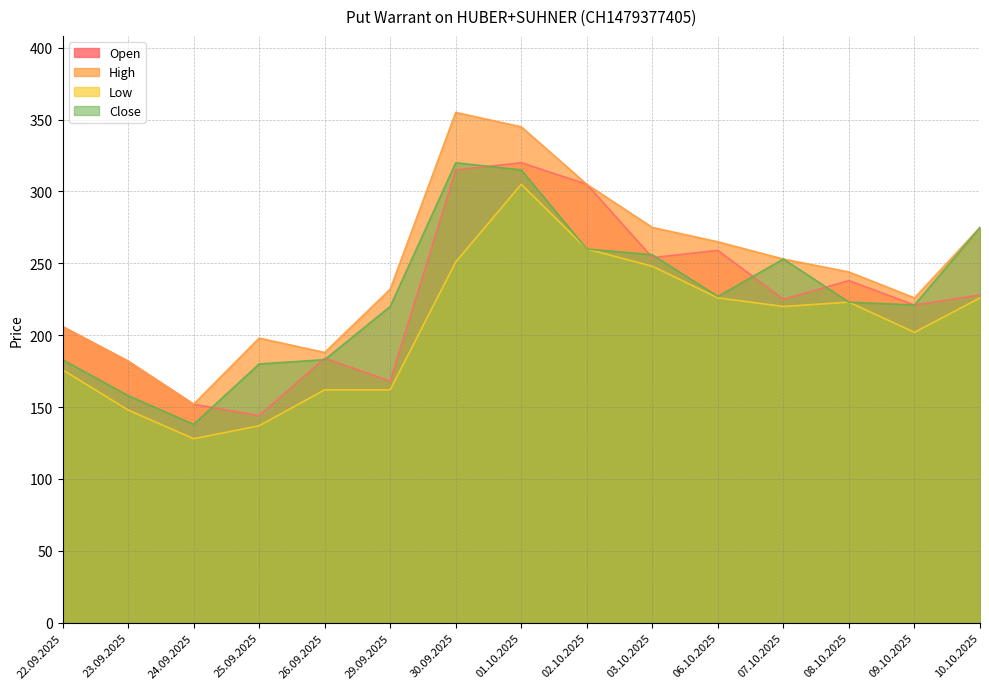

What are all the series names shown in the legend?

Open, High, Low, Close